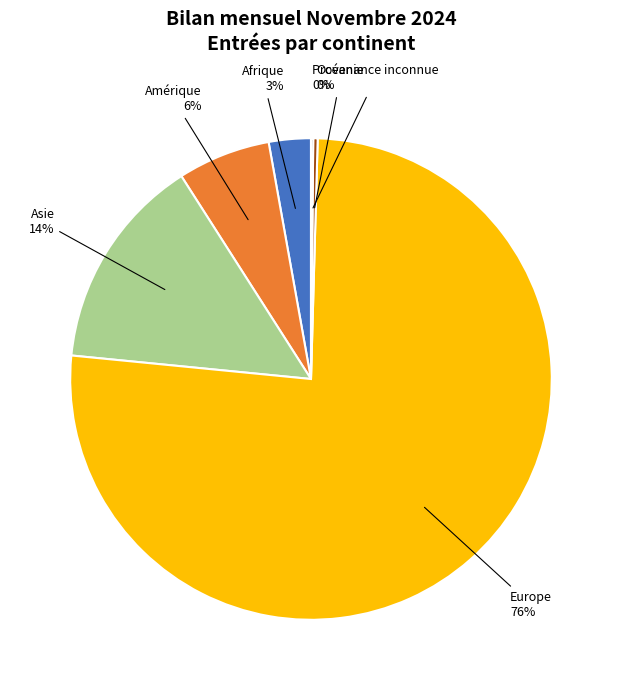

Do Amérique and Asie together represent more than half of the pie?

No